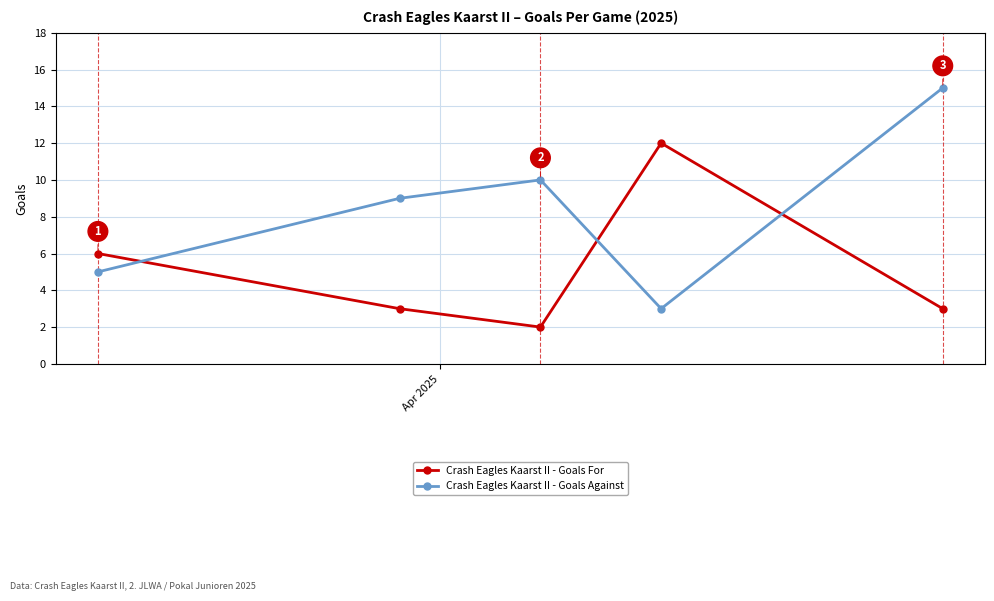

True or false: Crash Eagles Kaarst II - Goals Against has more than 0 points higher than both neighbors.

True